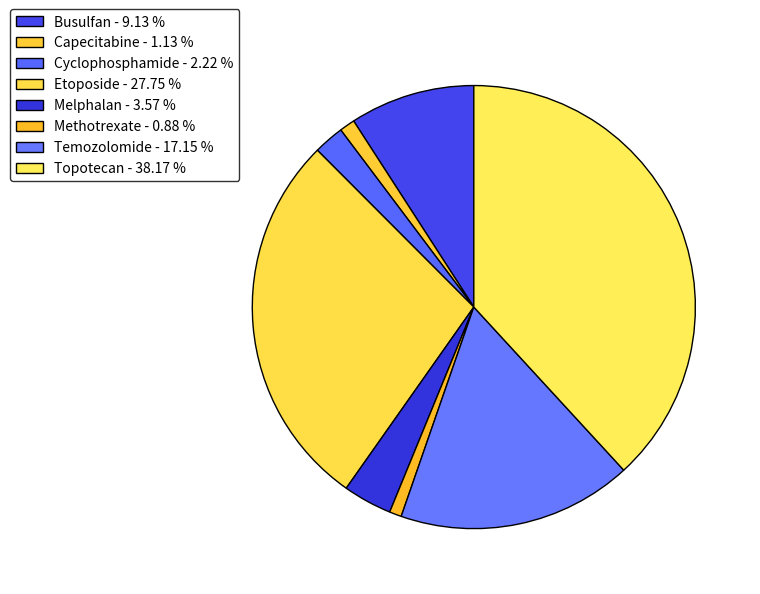

How many slices are in this pie chart?

8